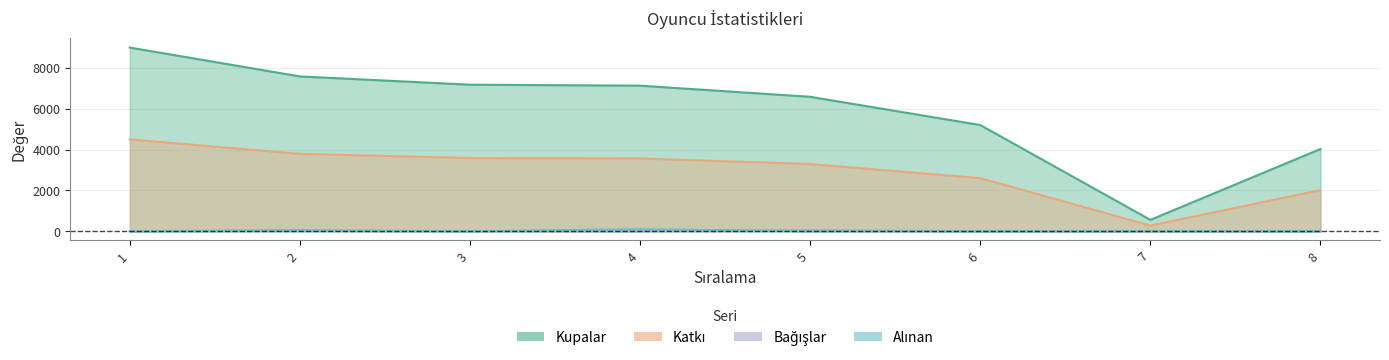

What is the difference between the maximum and minimum values in the Alınan series?

100